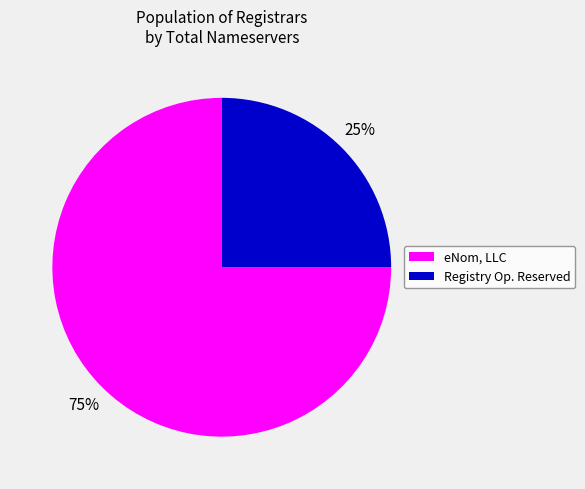

To the nearest percent, what is the difference between the largest and smallest slice percentages?

50%